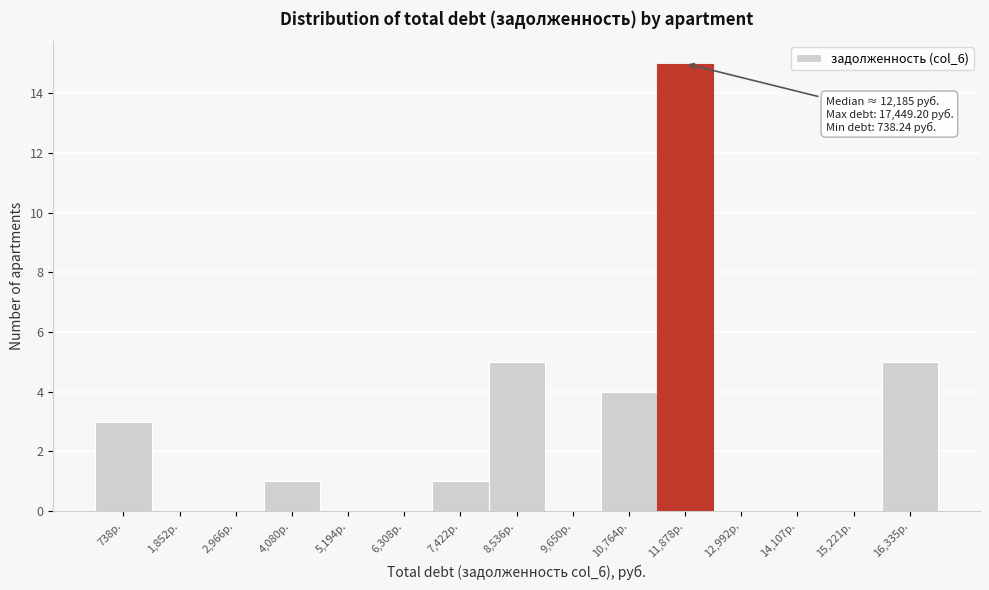

True or false: the data shows 0 at 5,194р..

True